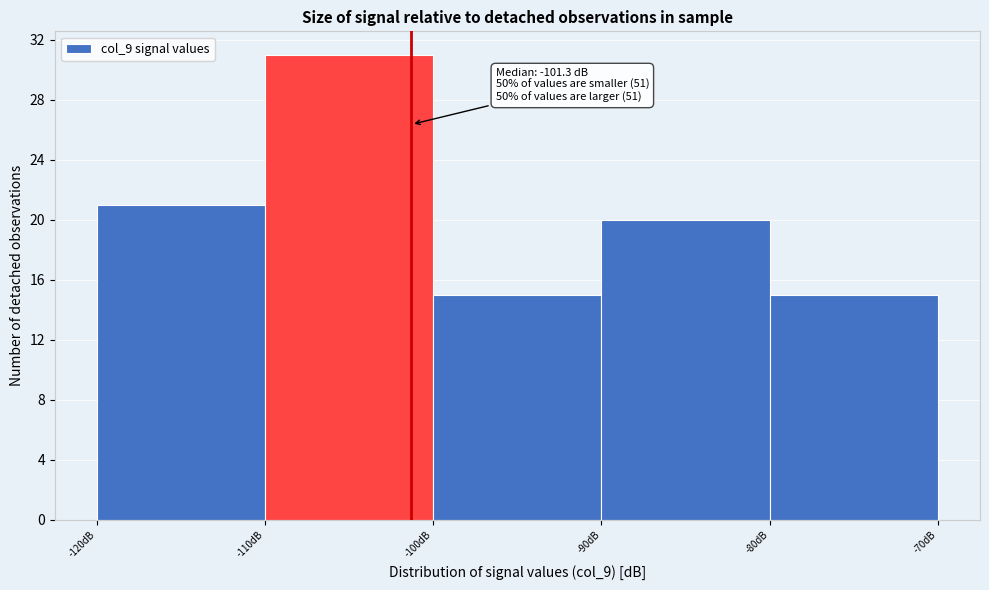

Over which range of the x-axis is the bar tallest?

-110 to -100